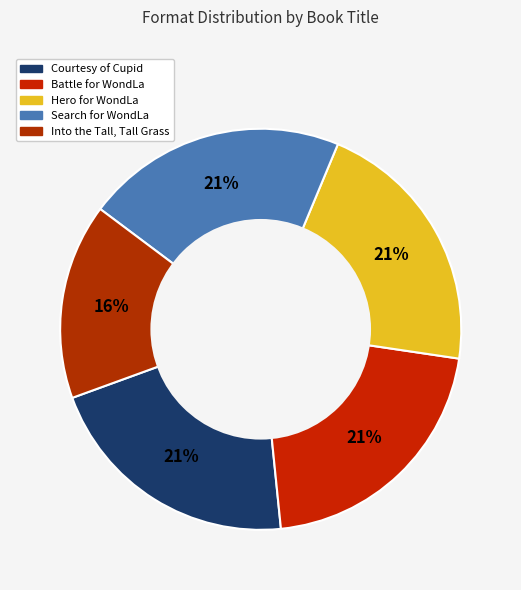

Which slice is the smallest?

Into the Tall, Tall Grass